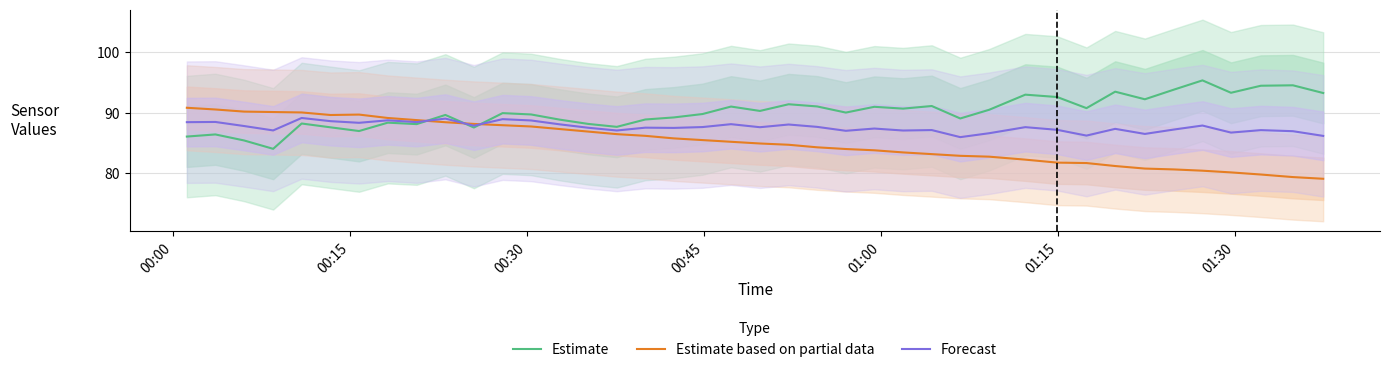

True or false: Estimate and Estimate based on partial data intersect in this chart.

True